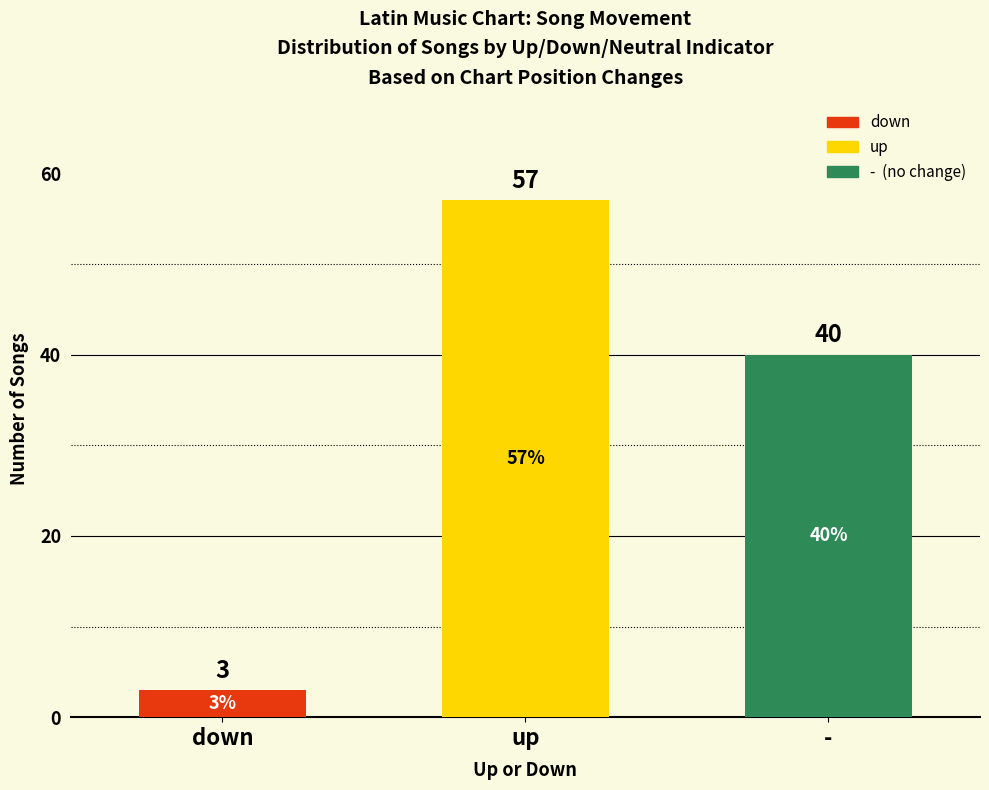

What is the value of the 1st bar from the left?

3